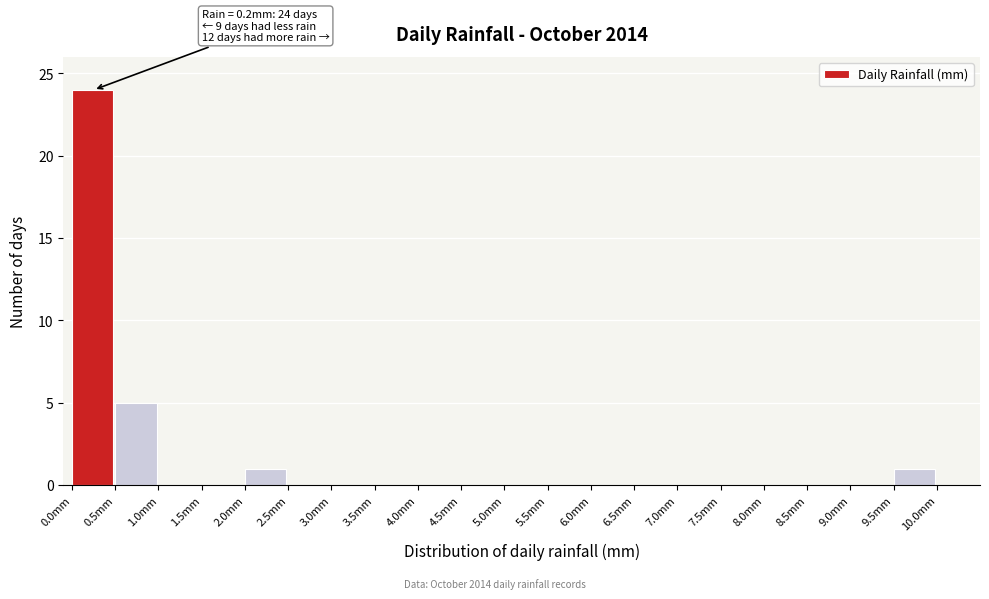

Which range on the x-axis has the tallest bar?

0.0 to 0.5